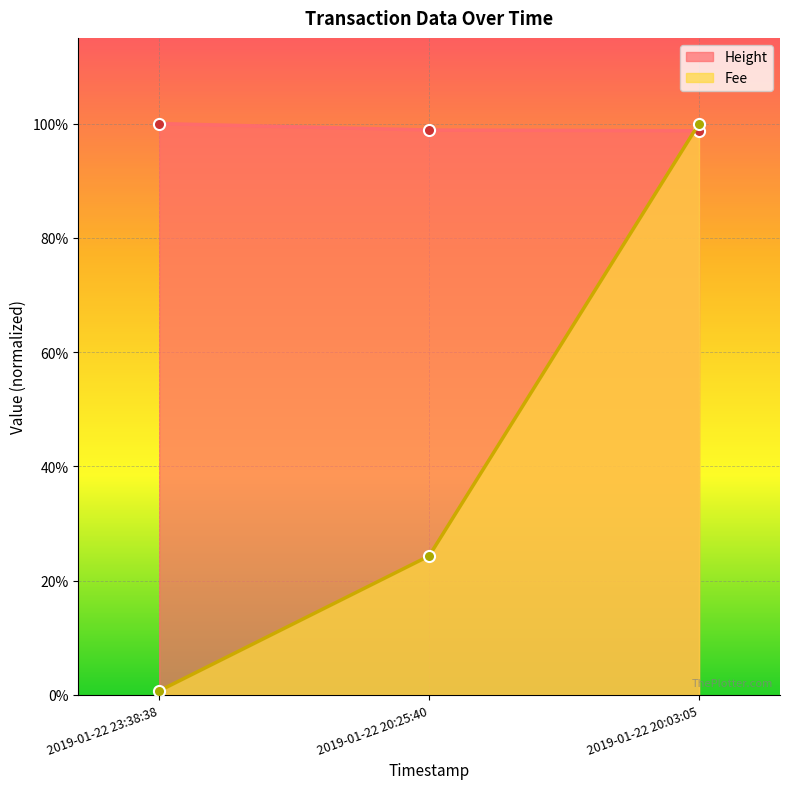

Which label corresponds to the largest value in the chart?

2019-01-22 23:38:38